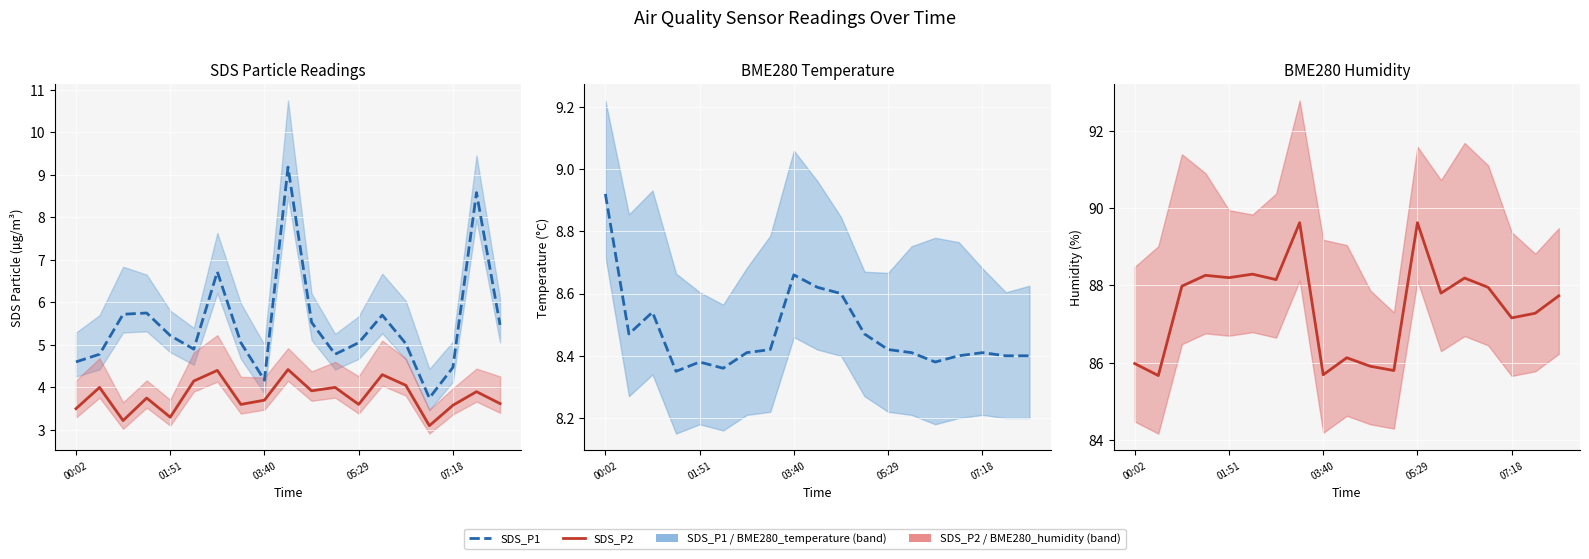

At which label is SDS_P1 closest to 6?

05:29